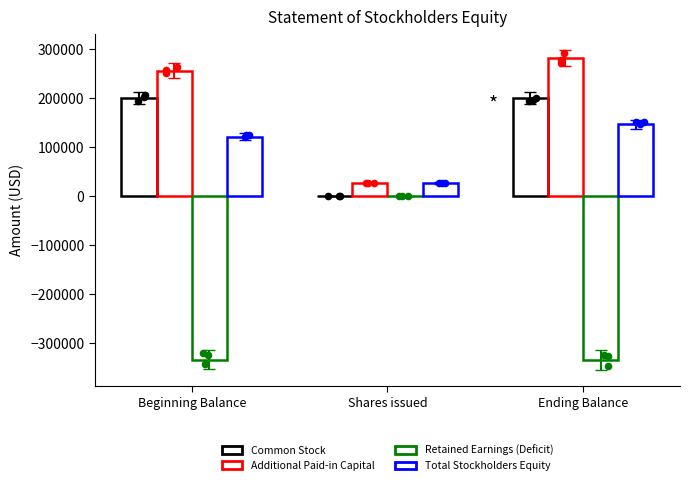

Which series contains the lowest Y value?

Retained Earnings (Deficit)